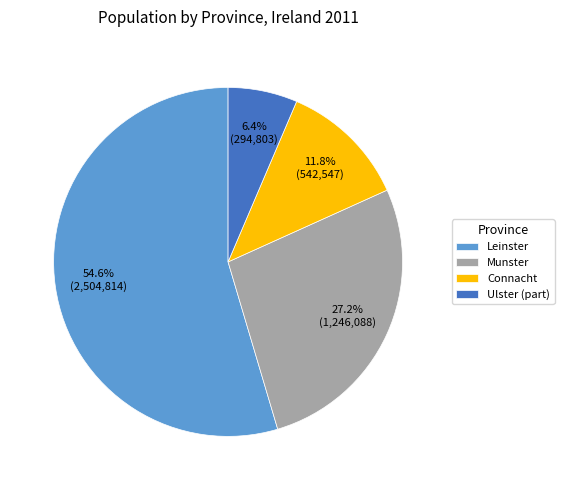

Does Connacht account for over 50% of the chart?

No